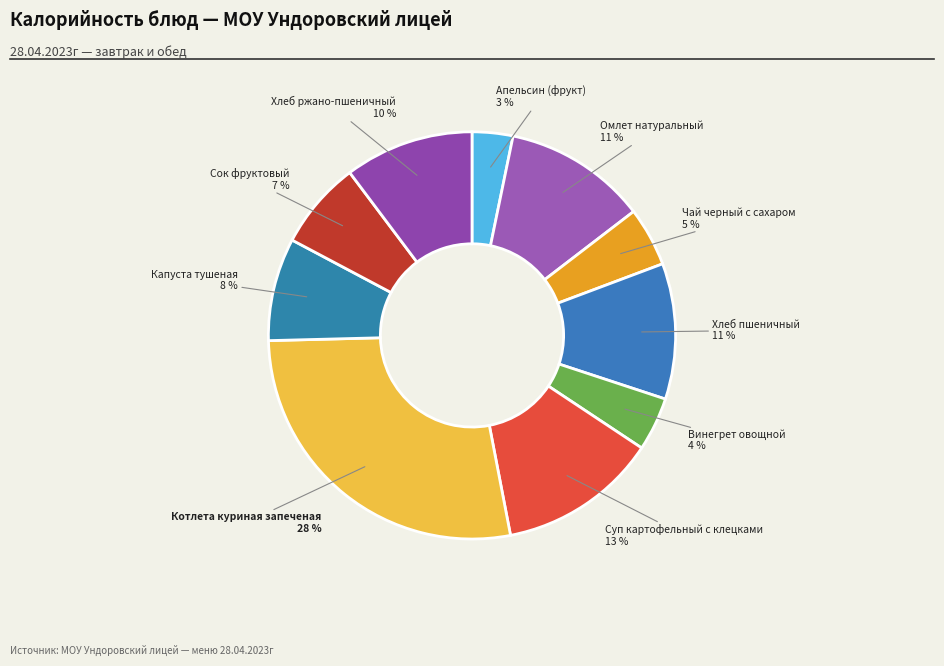

True or false: Хлеб пшеничный accounts for 11% of the total.

True